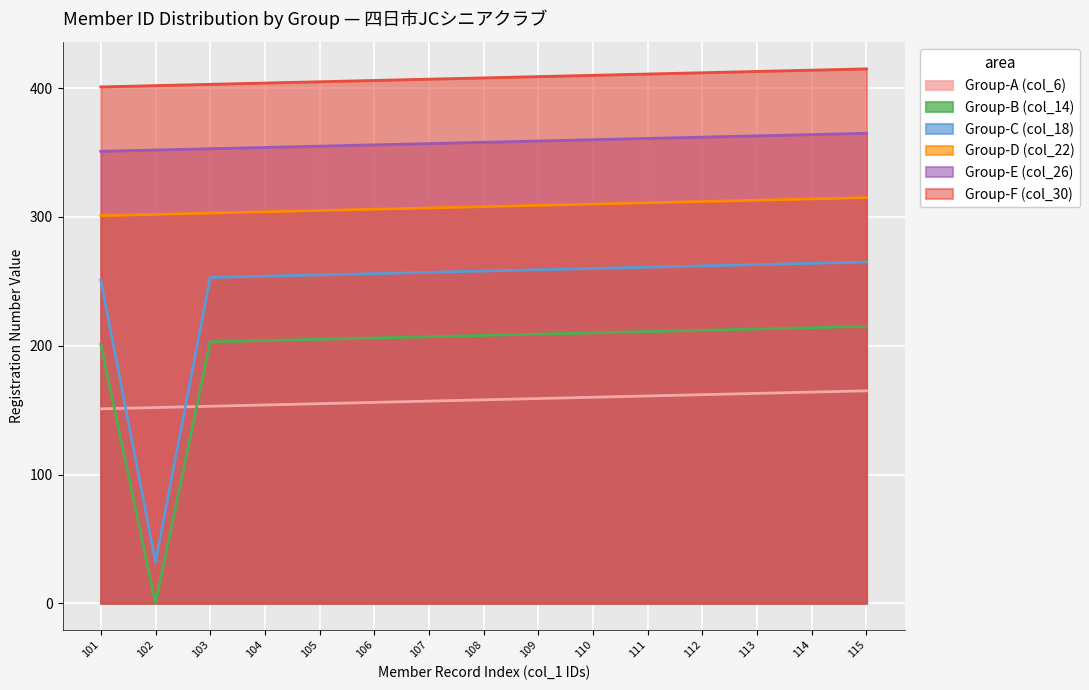

At how many categories does at least one series exceed 66?

15